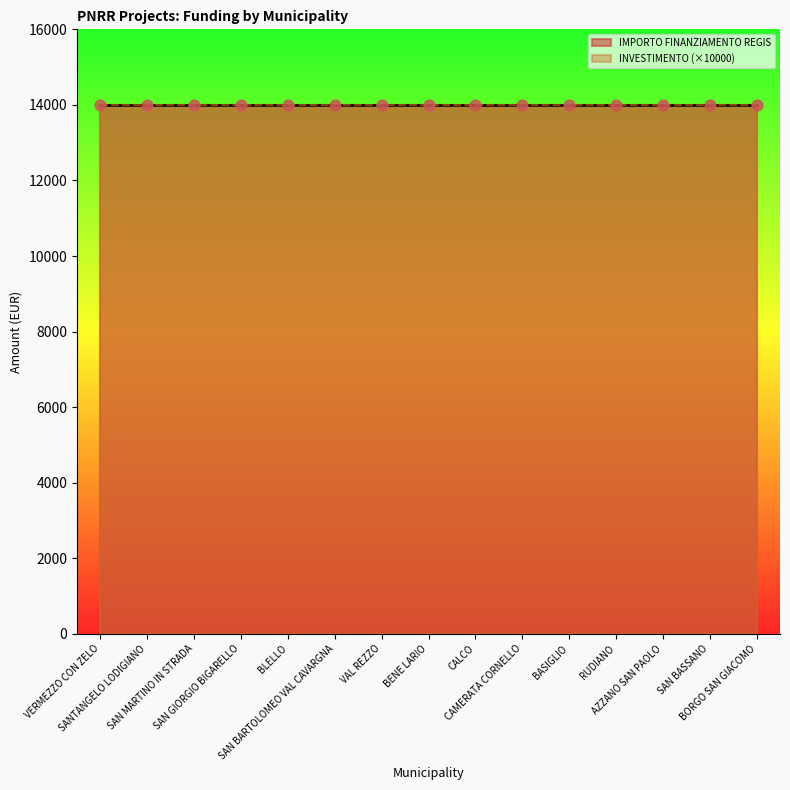

At which category is the sum across all series the highest?

VERMEZZO CON ZELO